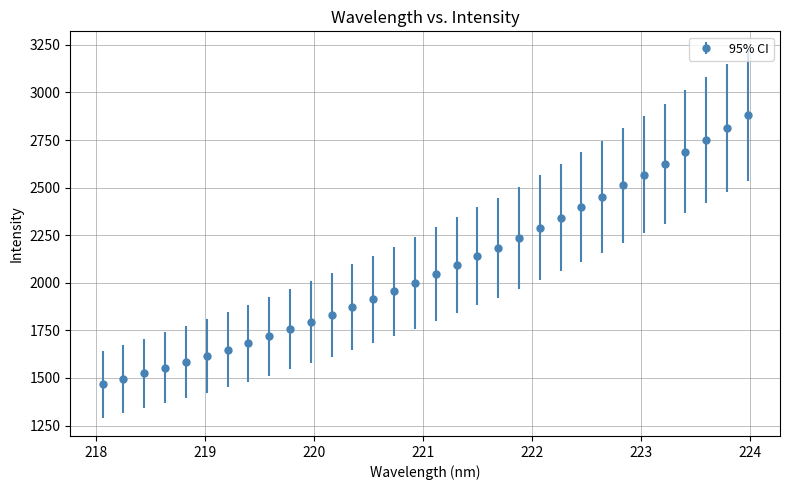

What is the greatest value displayed?

2878.9